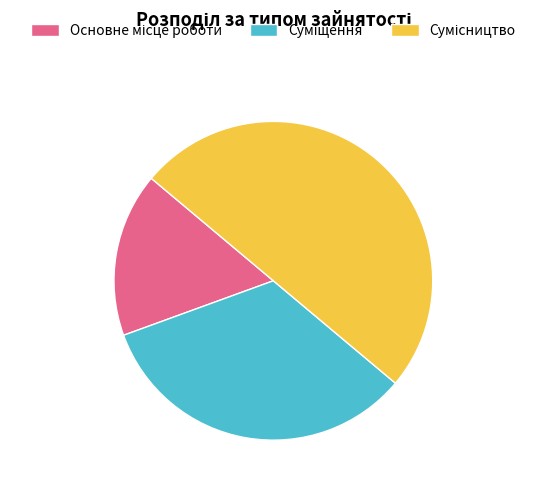

To the nearest percent, what percentage of the pie is Суміщення?

33%